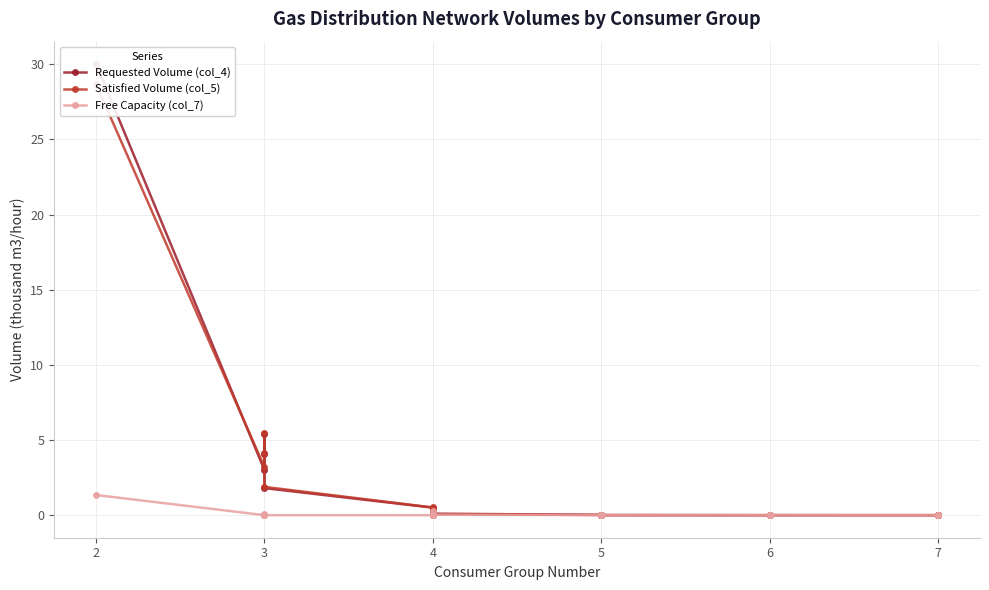

How many intersections are there between Requested Volume (col_4) and Satisfied Volume (col_5)?

4